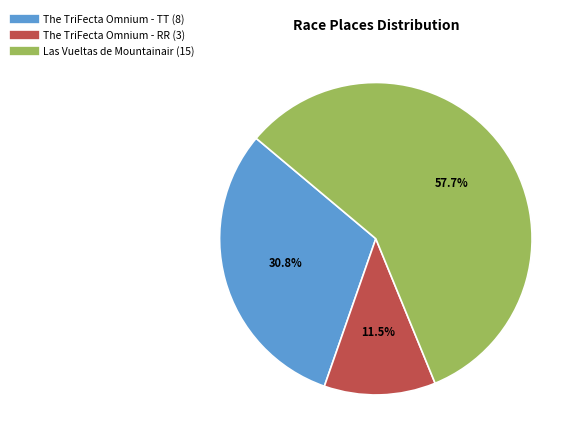

What is the total percentage of The TriFecta Omnium - TT and The TriFecta Omnium - RR?

42.3%